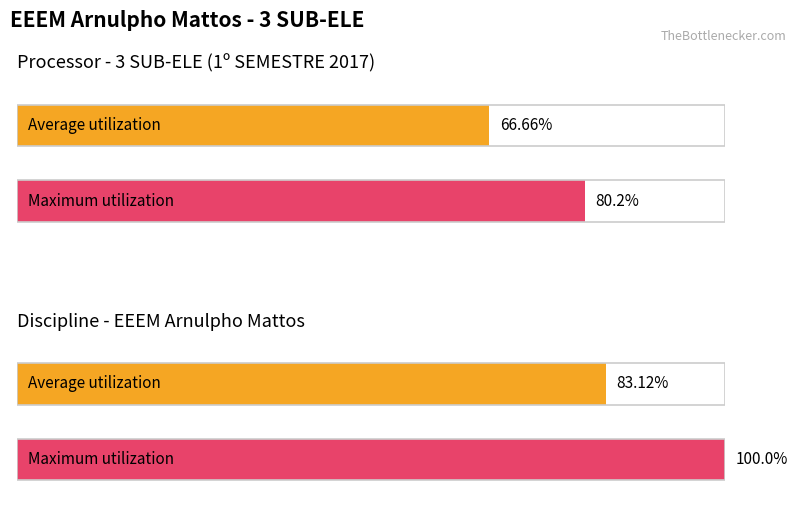

Which series has the largest total across all categories?

Maximum utilization